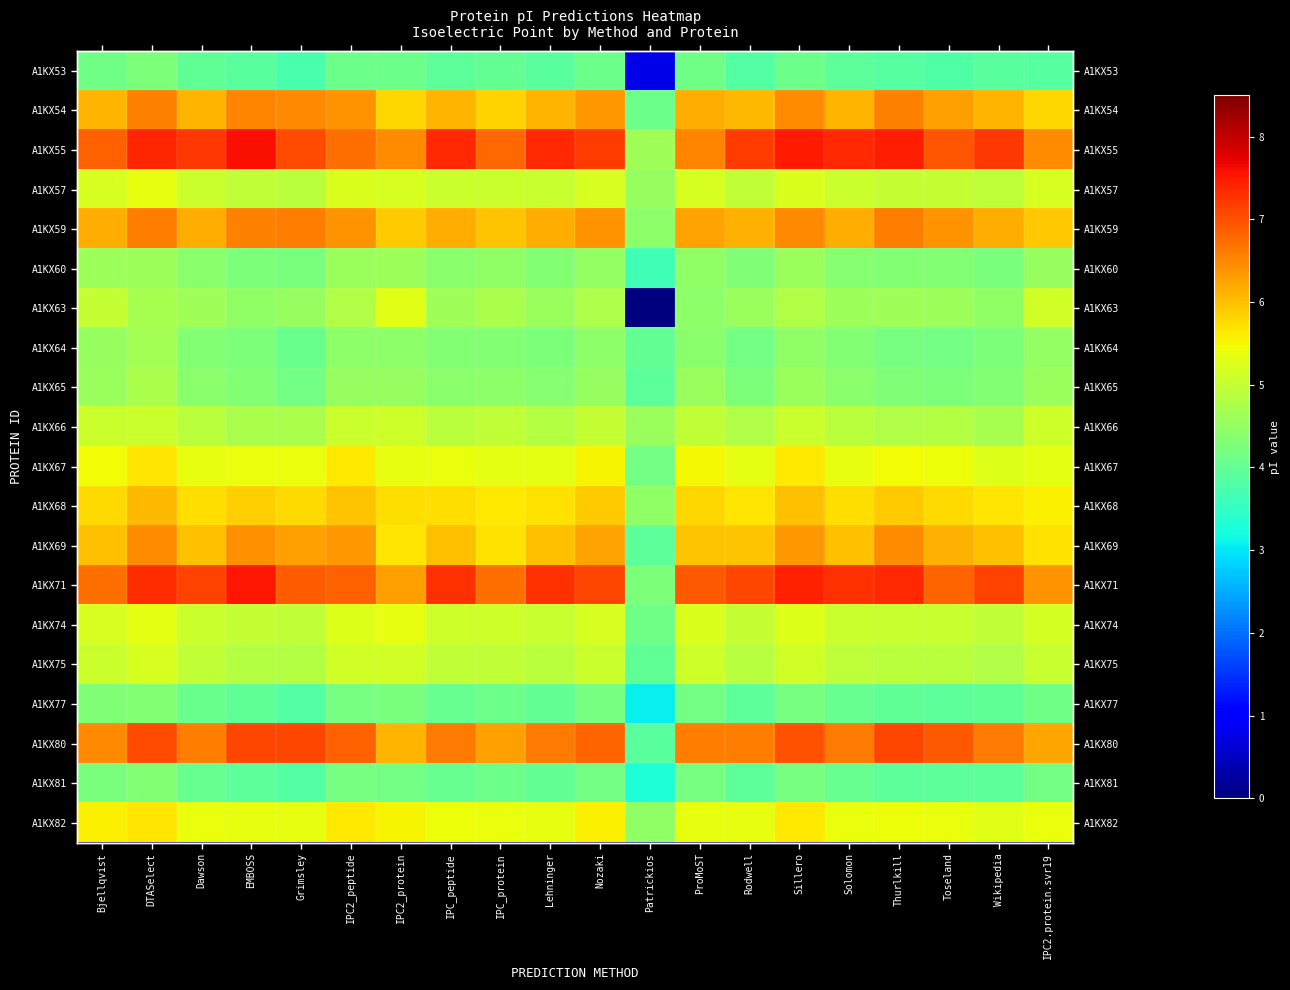

What is the spread (max minus min) of values at ProMoST?

2.8